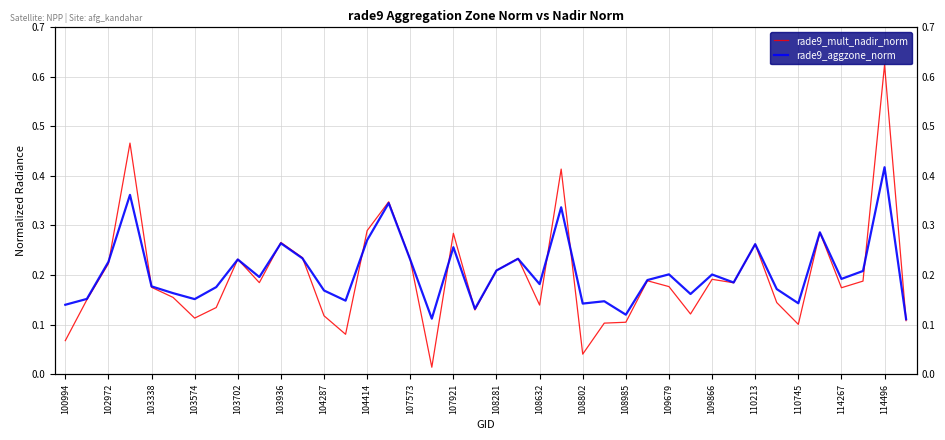

What is the sum of all rade9_aggzone_norm values?

8.2